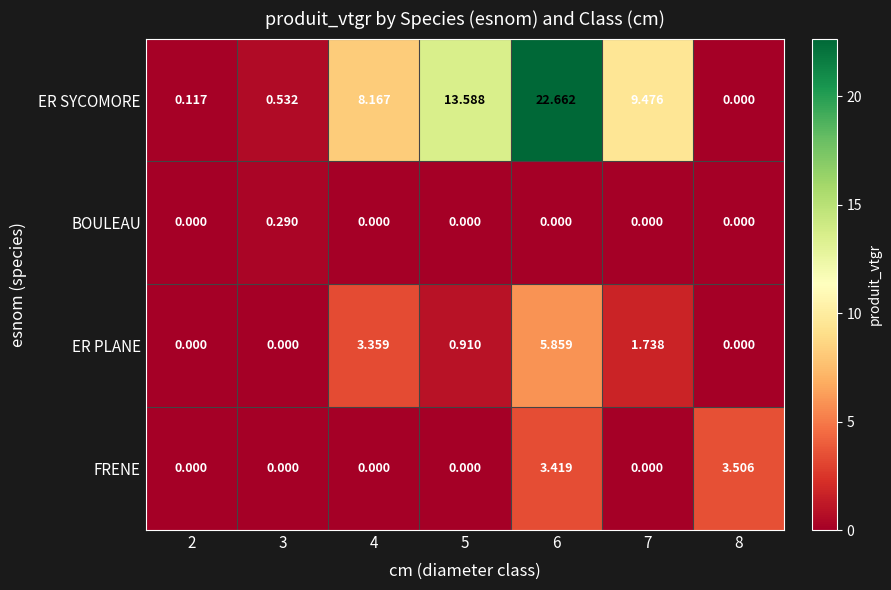

Which series changed the most between 5 and 7?

ER SYCOMORE